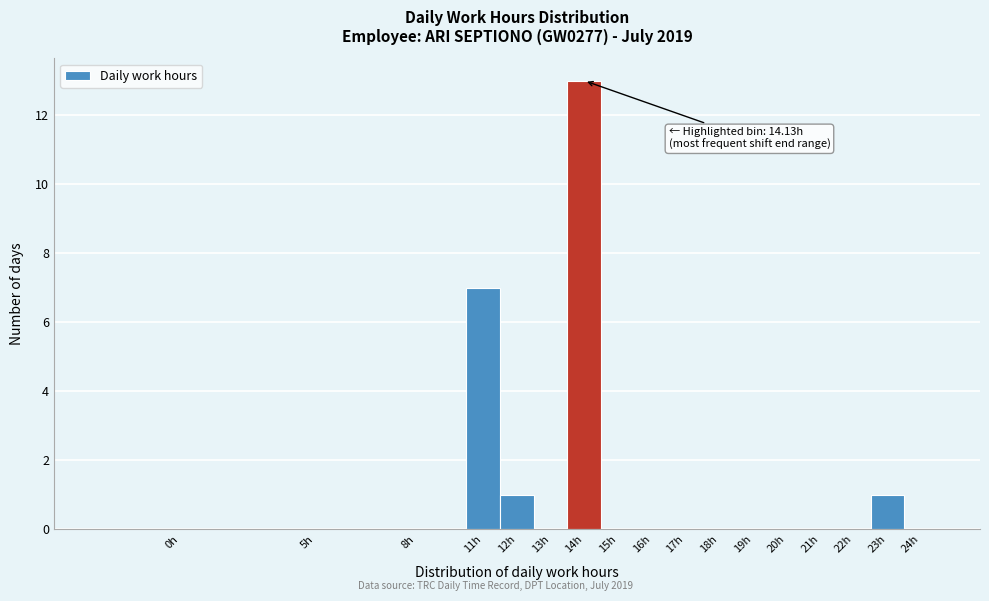

Reading left to right, extract all data points from this chart.

0h=0	5h=0	8h=0	11h=7	12h=1	13h=0	14h=13	15h=0	16h=0	17h=0	18h=0	19h=0	20h=0	21h=0	22h=0	23h=1	24h=0